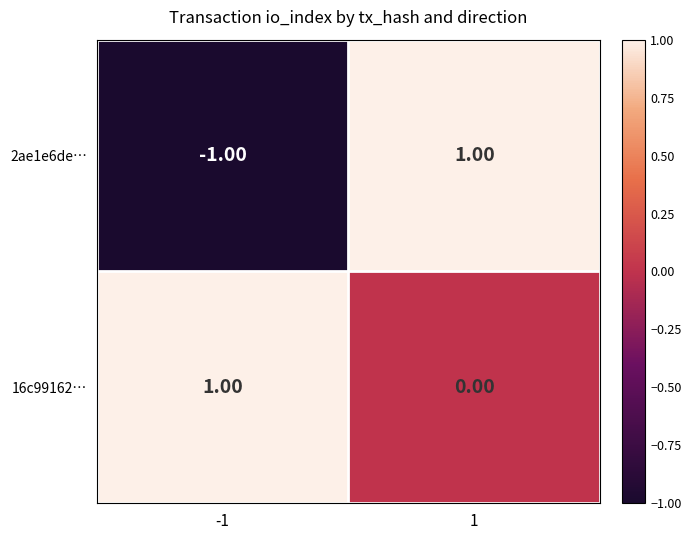

What is the smallest value displayed?

-1